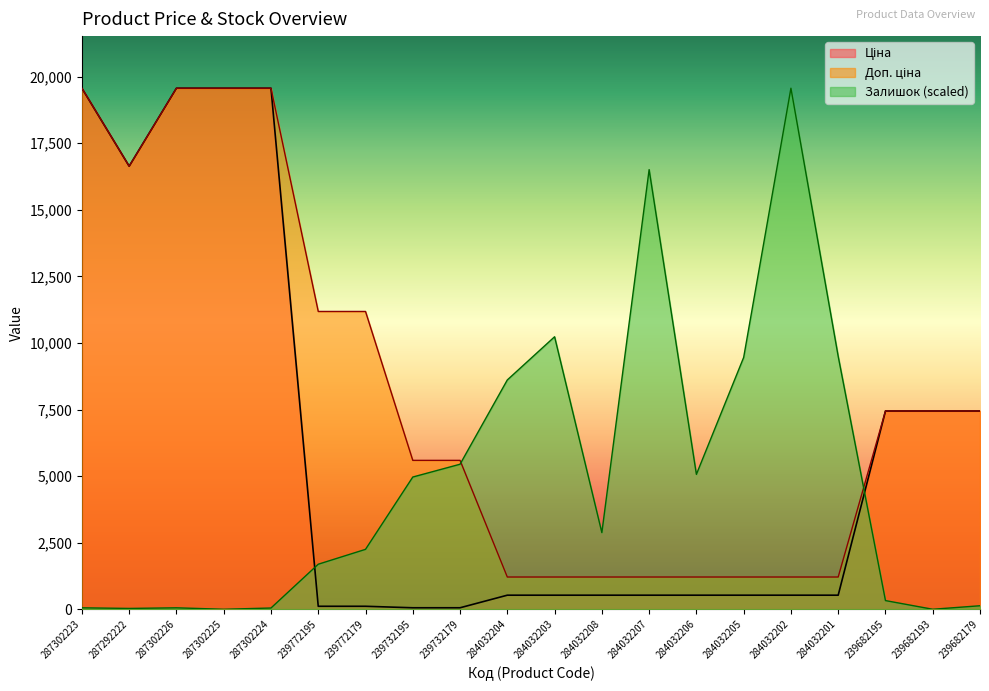

True or false: Ціна and Доп. ціна cross at least once.

False